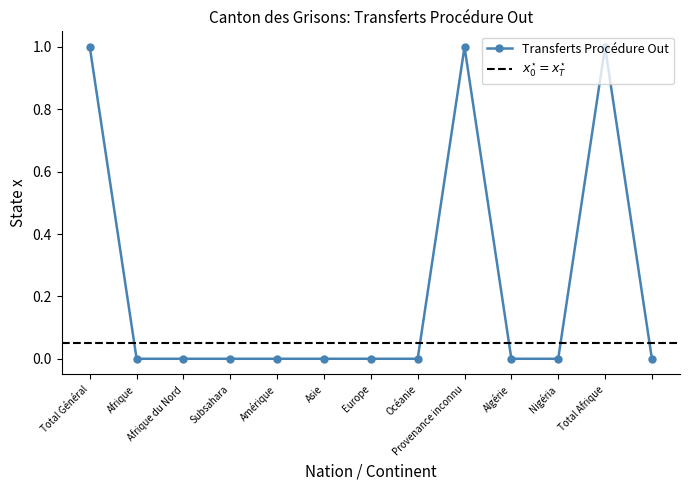

Between Europe and Océanie, which is larger?

Europe